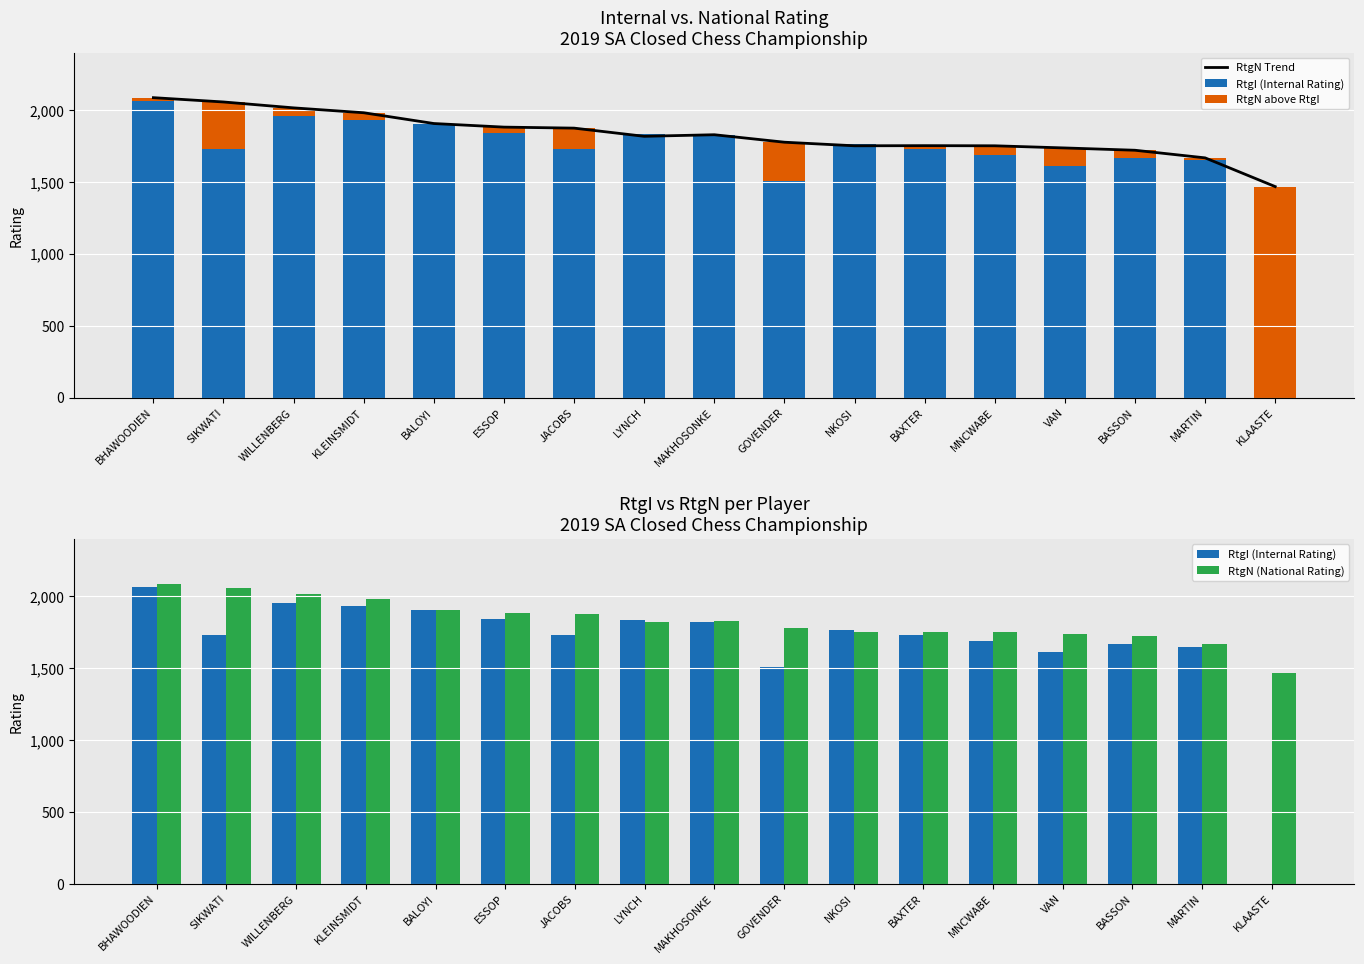

Between BALOYI and WILLENBERG, which is larger?

WILLENBERG